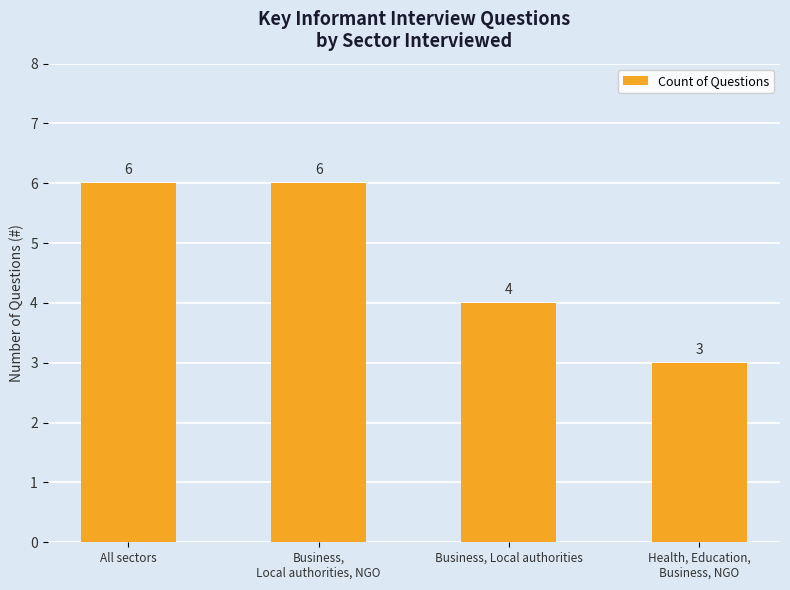

True or false: the data shows 4 at Business, Local authorities.

True